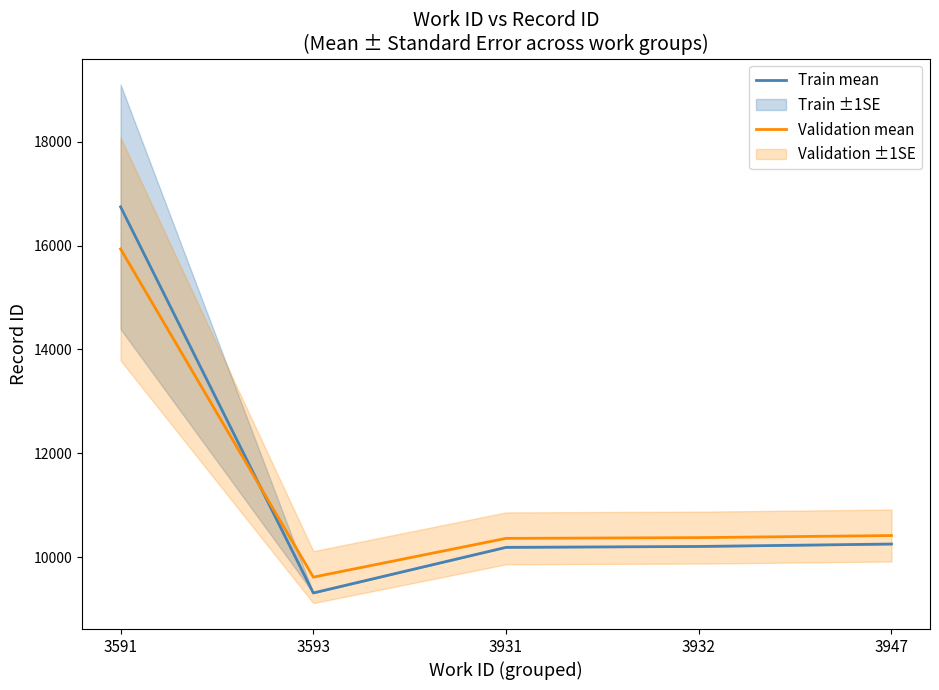

Count the number of categories in the chart.

5